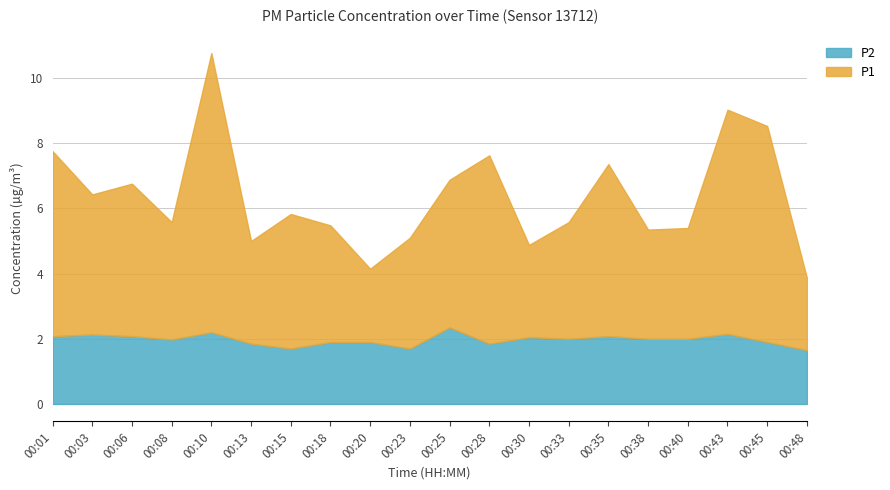

At which label is P2 closest to 2?

00:33